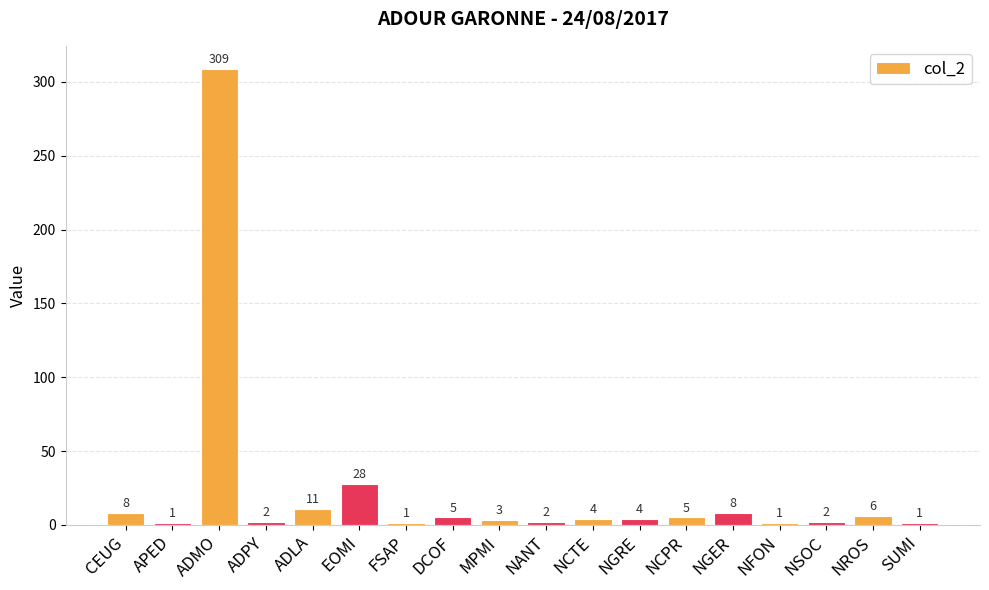

What is the difference between the values at ADLA and MPMI?

8